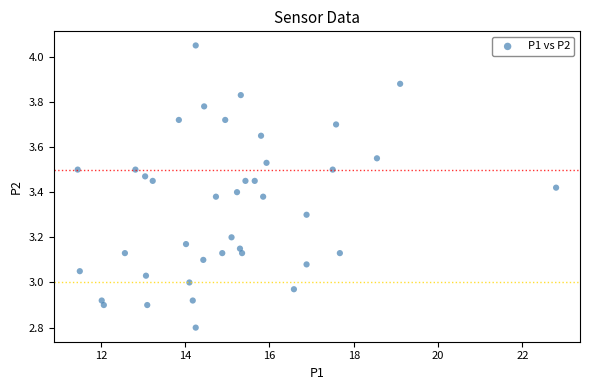

What is the range of X values (max minus min)?

11.4